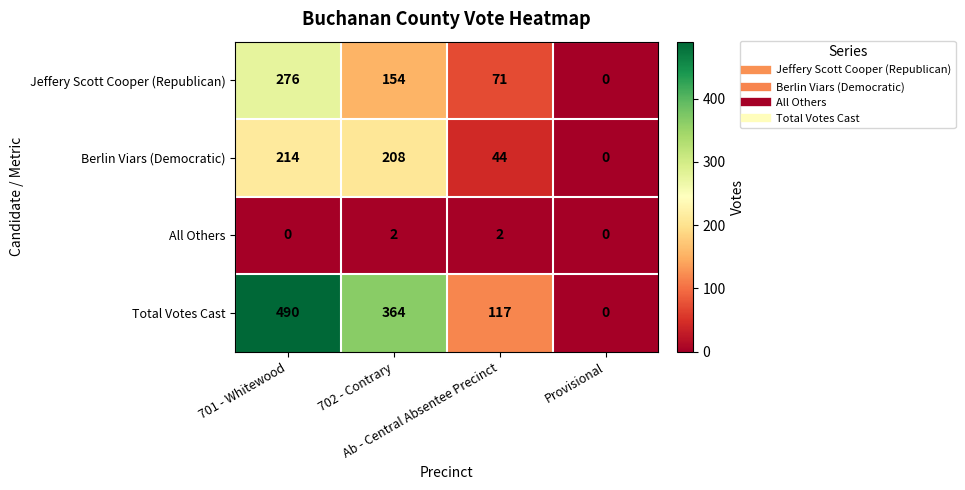

Which series has the widest spread of values?

Total Votes Cast